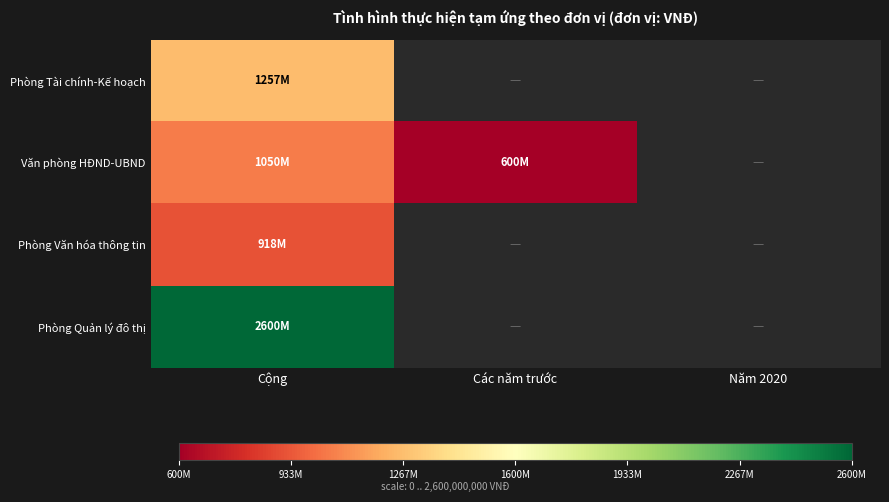

Which series has the largest range (max minus min)?

Văn phòng HĐND-UBND